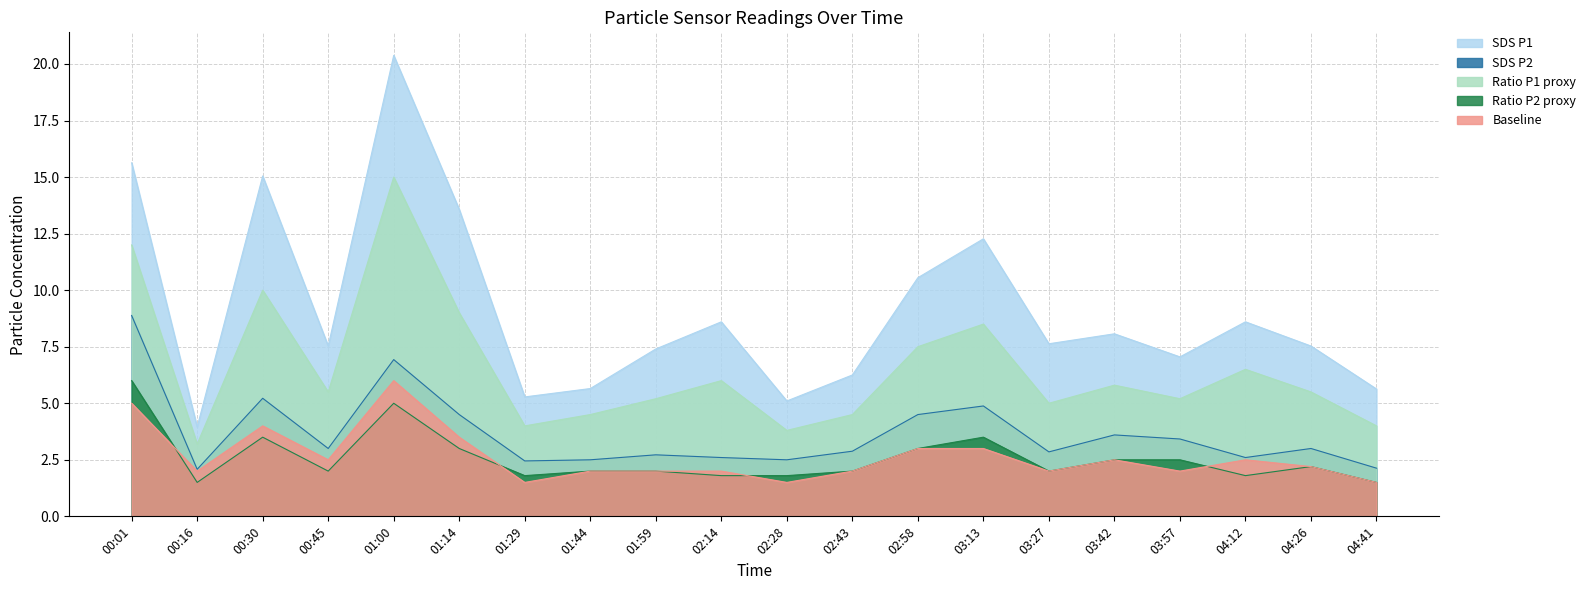

What position from the right is 03:27?

6